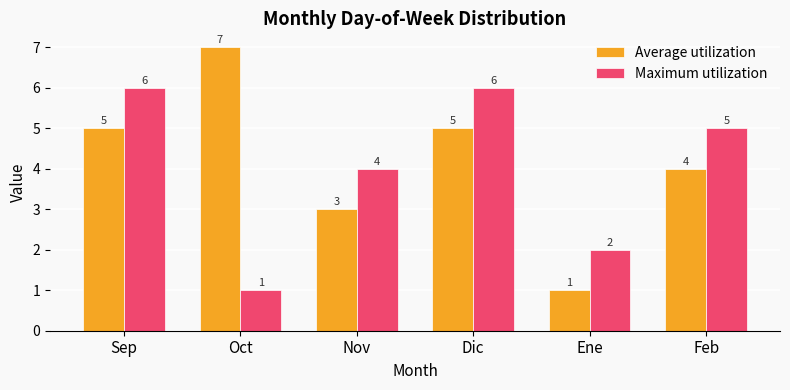

Between Sep and Oct, which series saw the biggest shift?

Maximum utilization